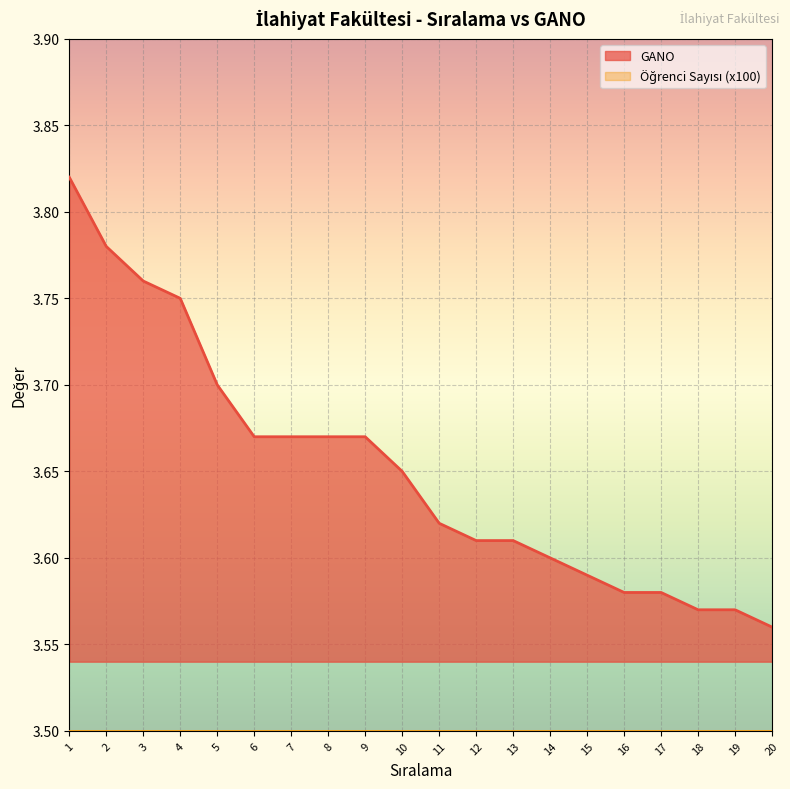

The value at 19 is 3.6. True or false?

True